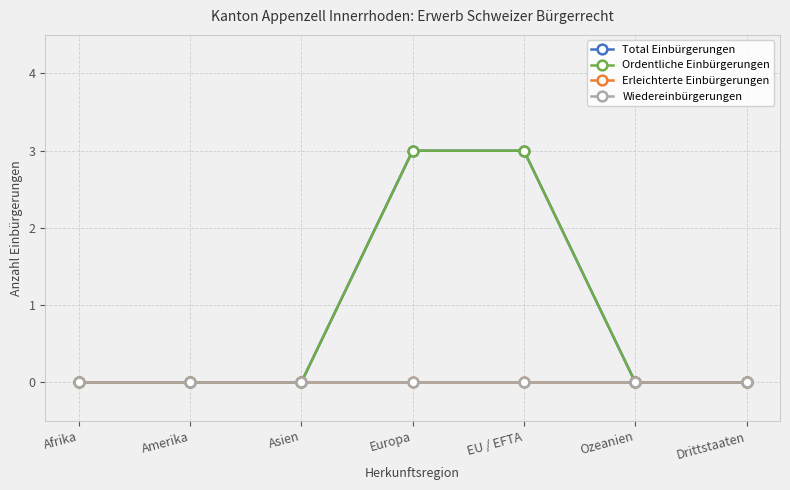

Reading right to left, extract all data points from this chart.

Total Einbürgerungen: Drittstaaten=0	Ozeanien=0	EU / EFTA=3	Europa=3	Asien=0	Amerika=0	Afrika=0
Ordentliche Einbürgerungen: Drittstaaten=0	Ozeanien=0	EU / EFTA=3	Europa=3	Asien=0	Amerika=0	Afrika=0
Erleichterte Einbürgerungen: Drittstaaten=0	Ozeanien=0	EU / EFTA=0	Europa=0	Asien=0	Amerika=0	Afrika=0
Wiedereinbürgerungen: Drittstaaten=0	Ozeanien=0	EU / EFTA=0	Europa=0	Asien=0	Amerika=0	Afrika=0